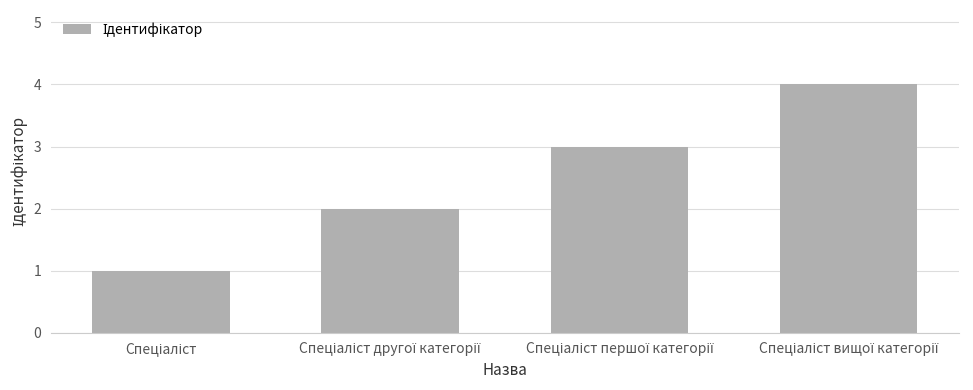

What is the greatest value displayed?

4